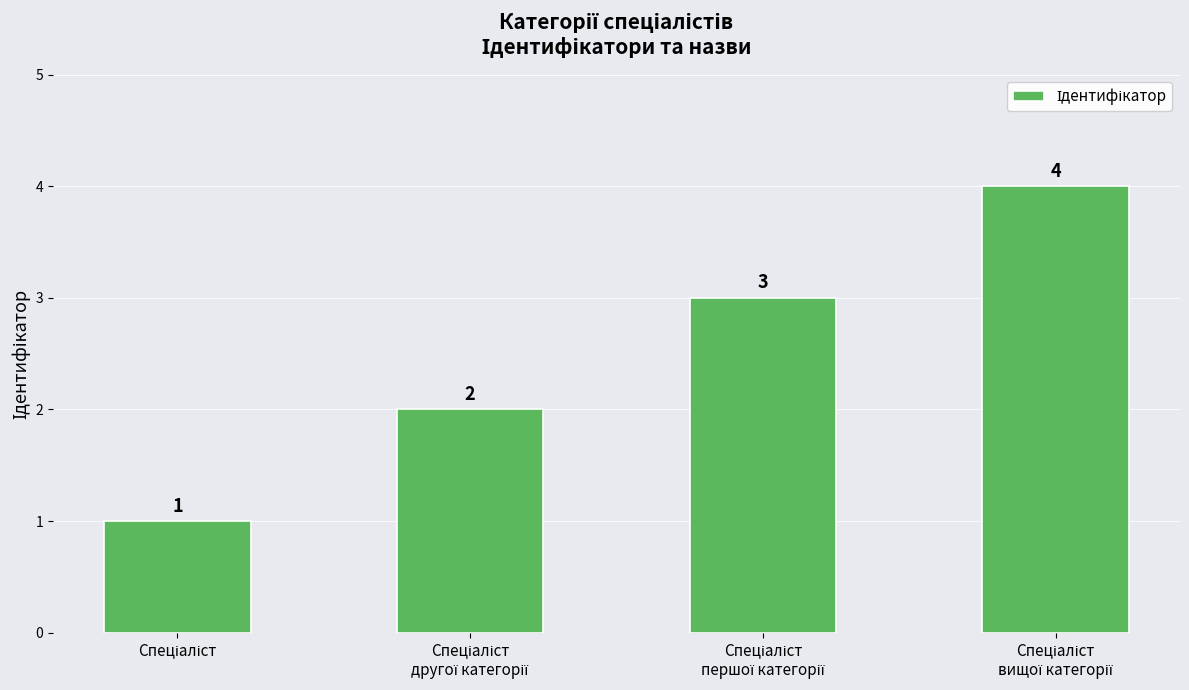

What is the sum of all values?

10